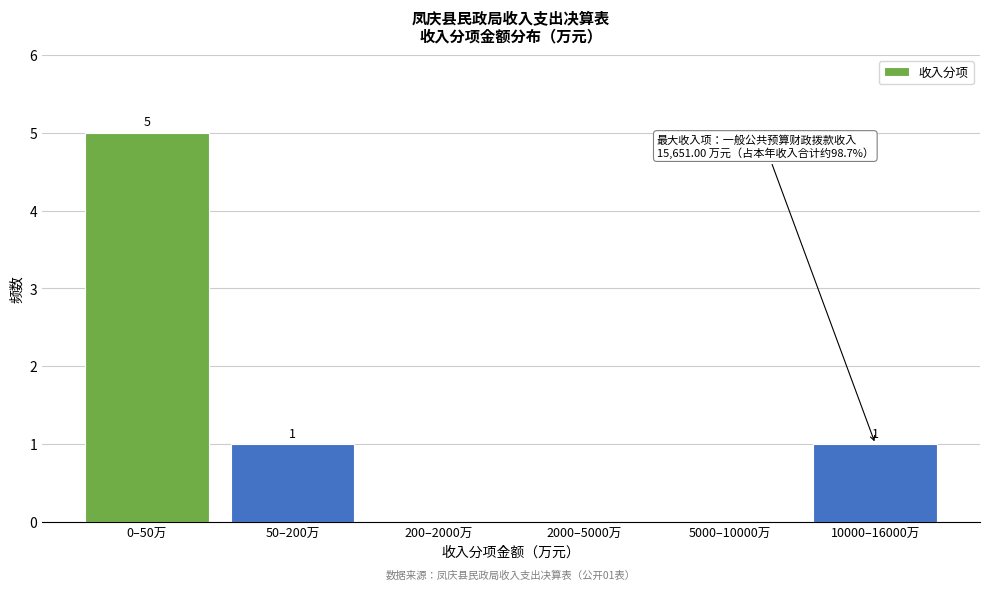

Reading left to right, extract all data points from this chart.

0–50万=5	50–200万=1	200–2000万=0	2000–5000万=0	5000–10000万=0	10000–16000万=1